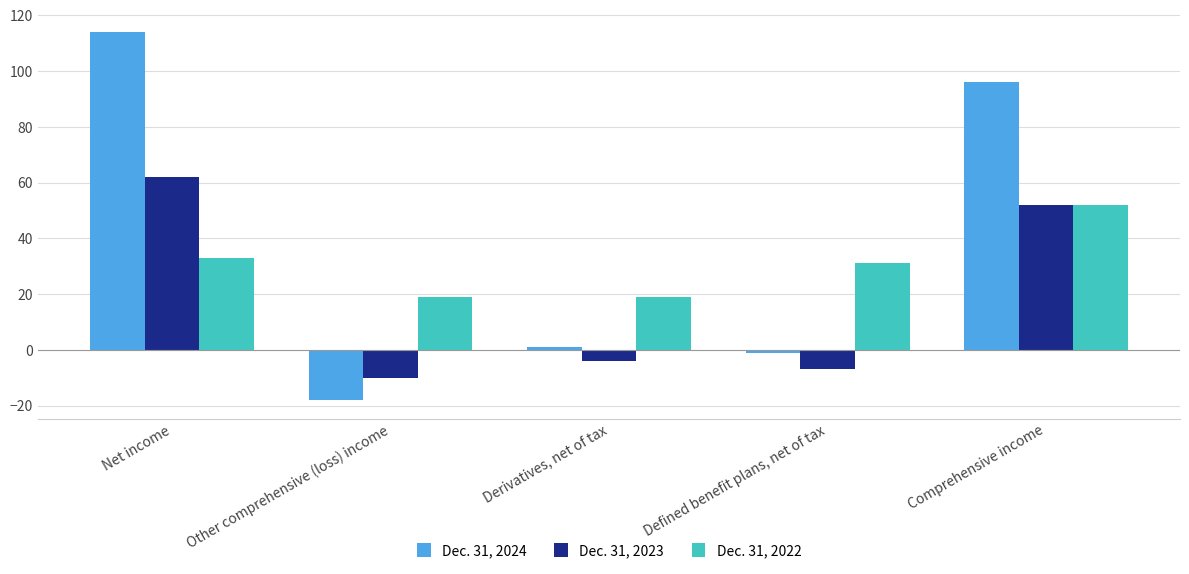

Which series has the largest total across all categories?

Dec. 31, 2024